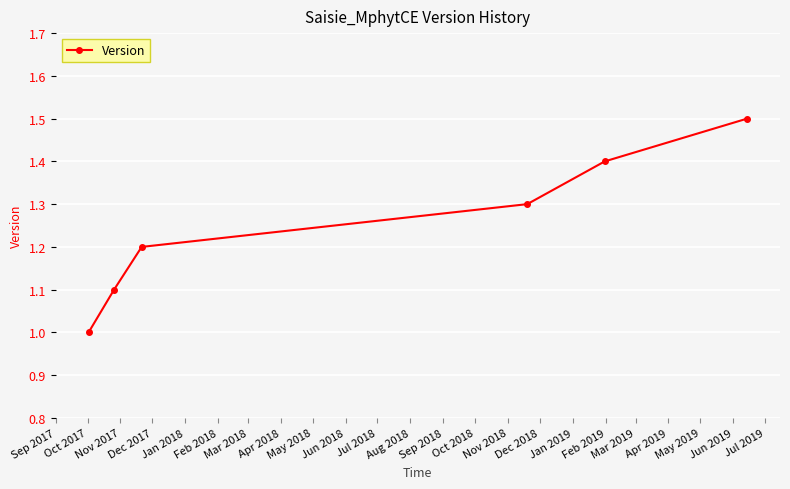

What is the minimum value shown in the chart?

1.0